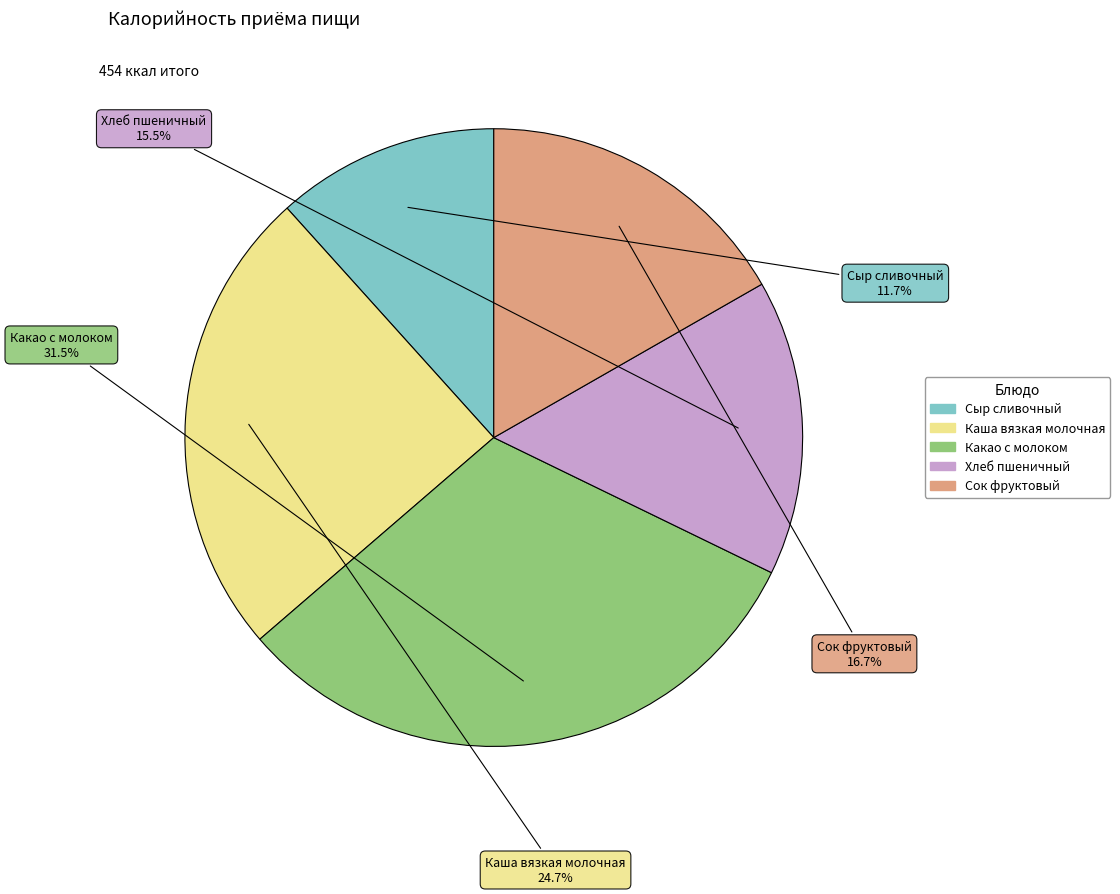

How many segments does this pie chart have?

5